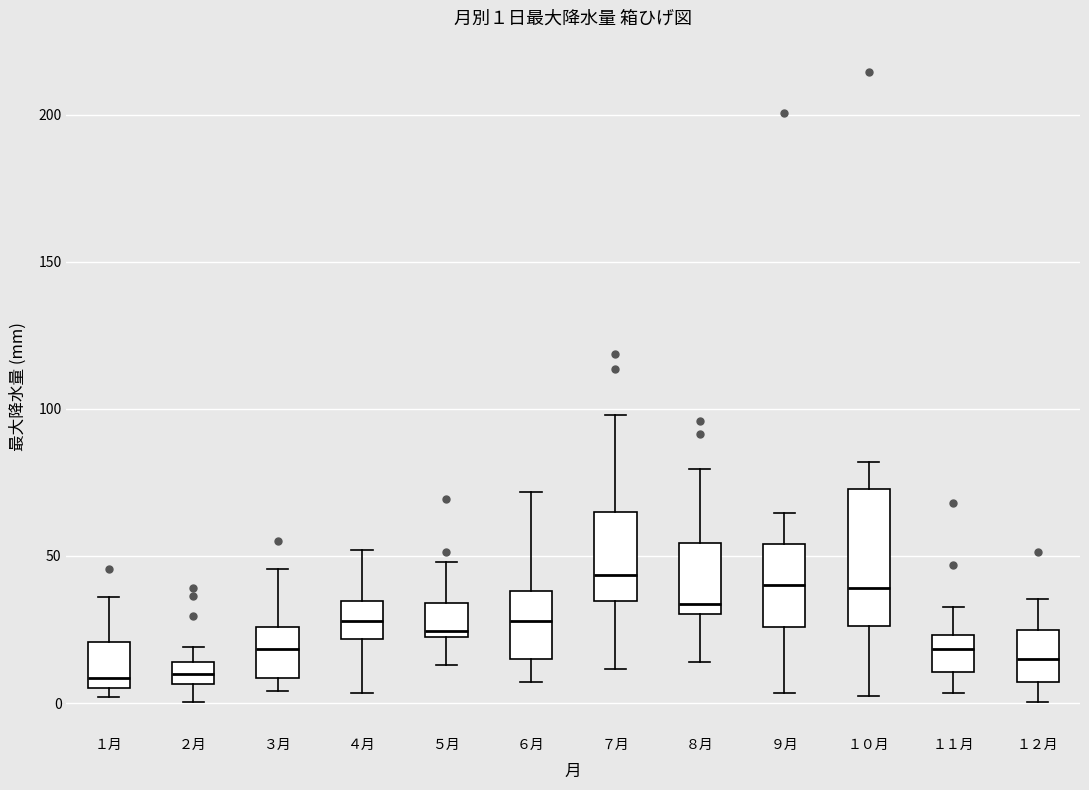

Which box is the tallest, from its lower edge to its upper edge?

１０月